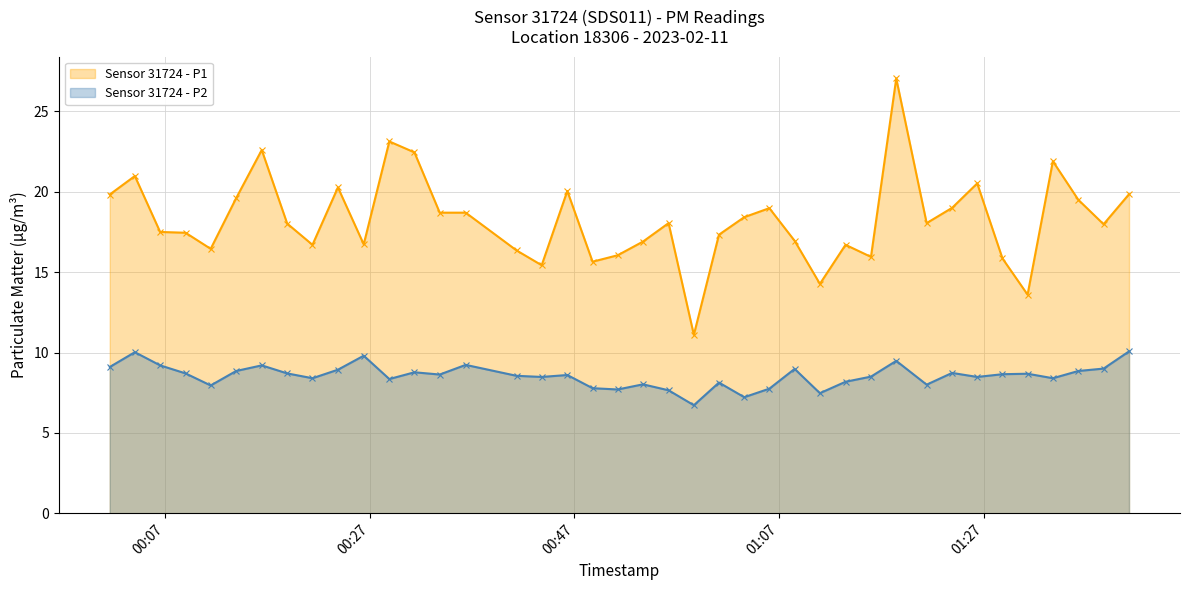

How many lines are shown in the chart?

2